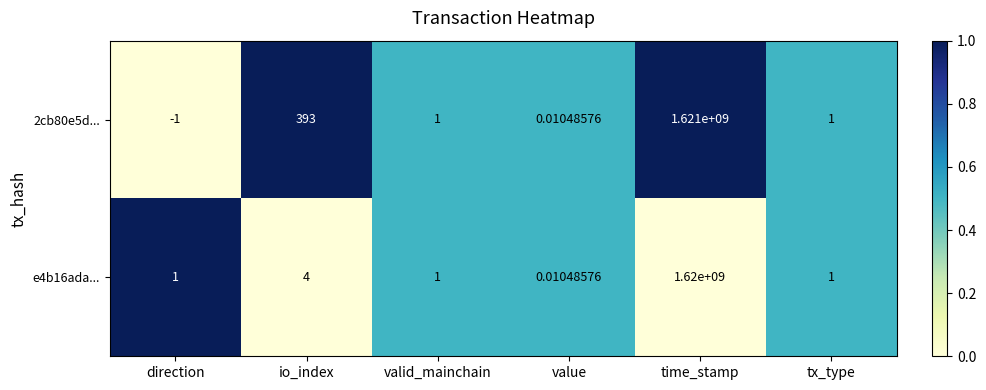

Which category has the highest value in the 2cb80e5d... series?

time_stamp